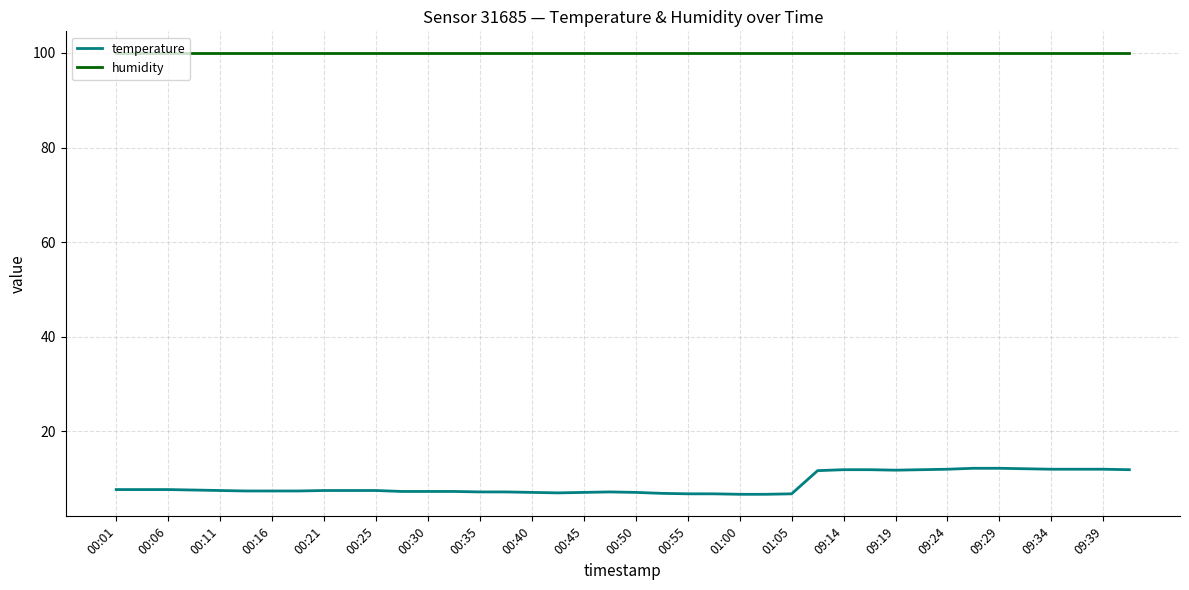

True or false: humidity and temperature cross at least once.

False